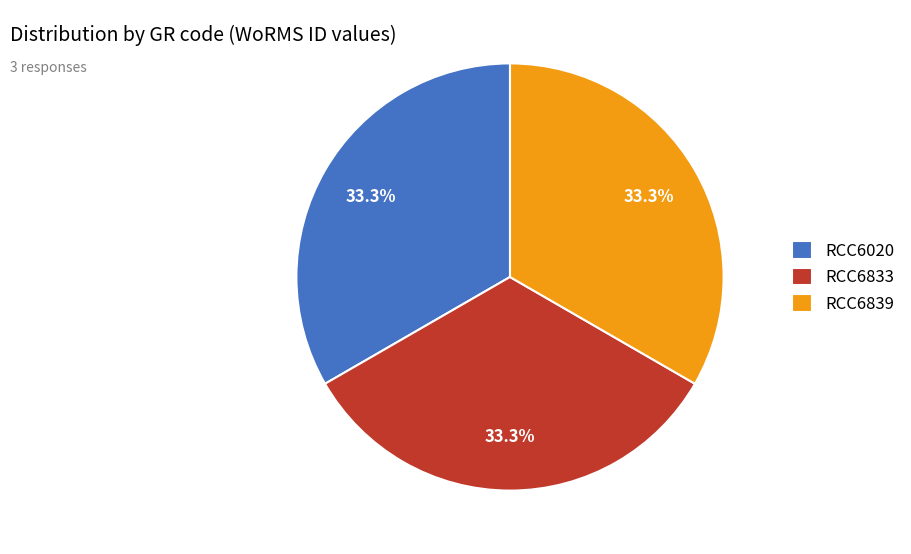

Approximately how many times larger is the value at RCC6833 compared to RCC6020?

1.0